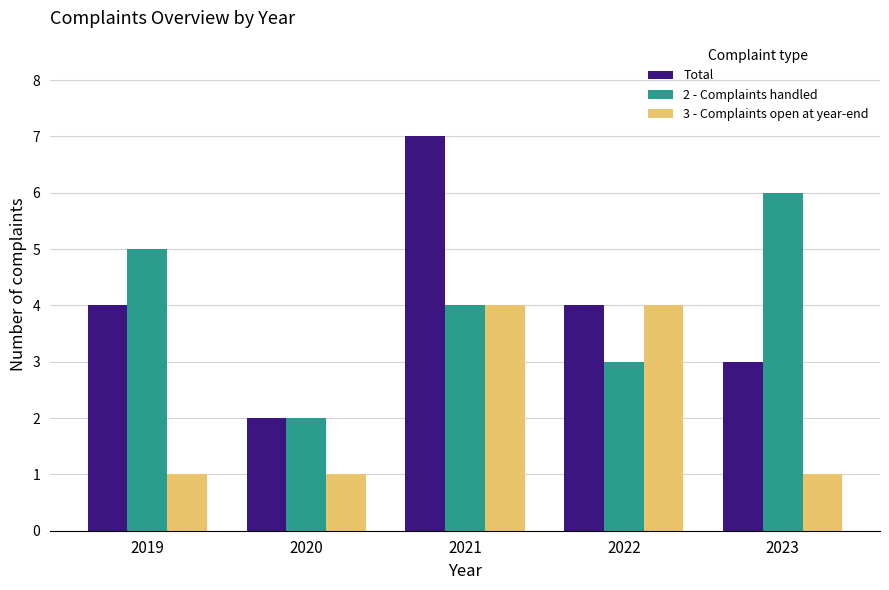

What is the difference between the 2 - Complaints handled values at 2020 and 2021?

2